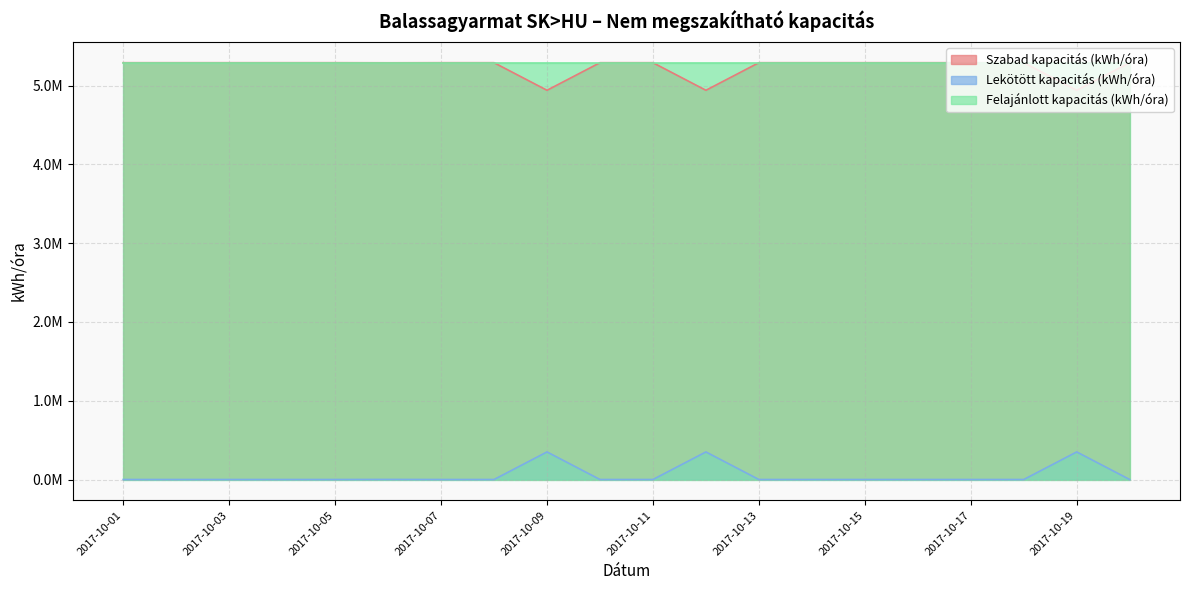

Between 2017-10-16 and 2017-10-03, which is larger?

2017-10-16